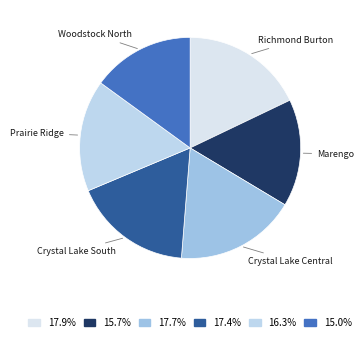

What is the ratio of the value at Crystal Lake South to the value at Crystal Lake Central?

1.0